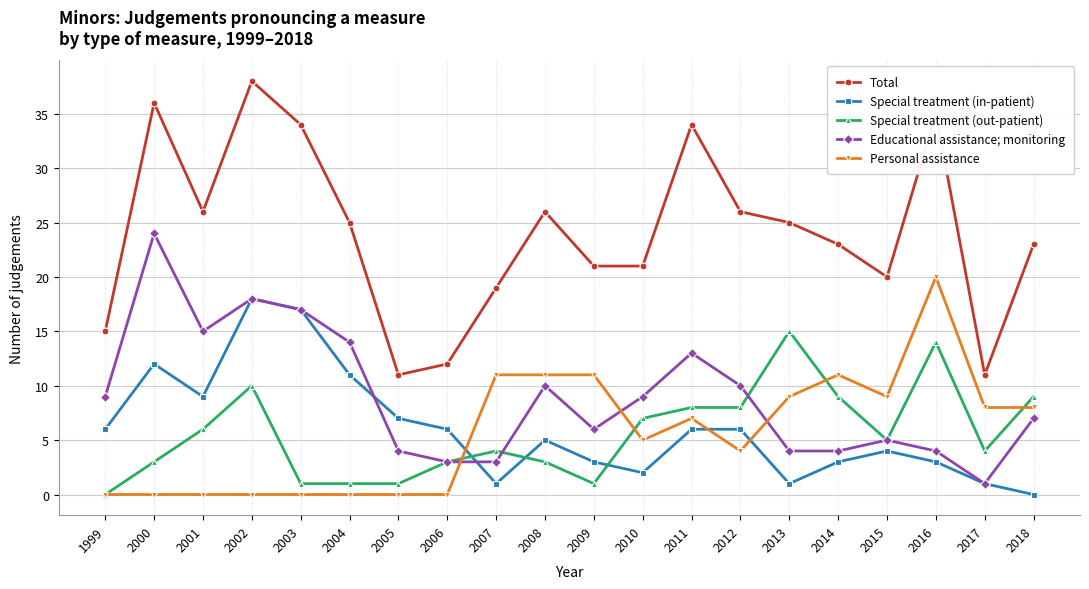

The value of Personal assistance at 2017 is 8. True or false?

True